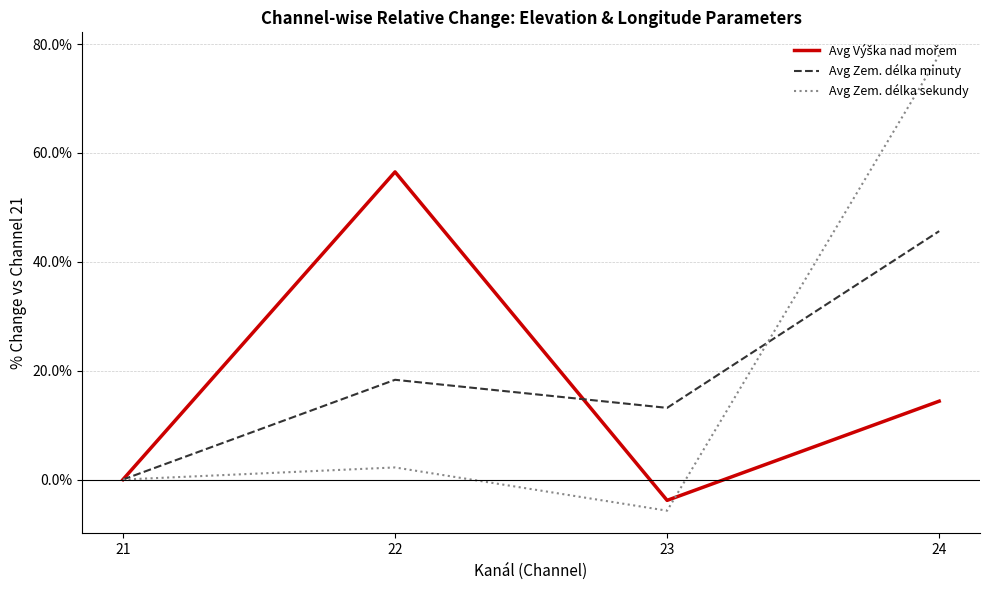

The Avg Zem. délka sekundy series shows 32.9 at 24. True or false?

False